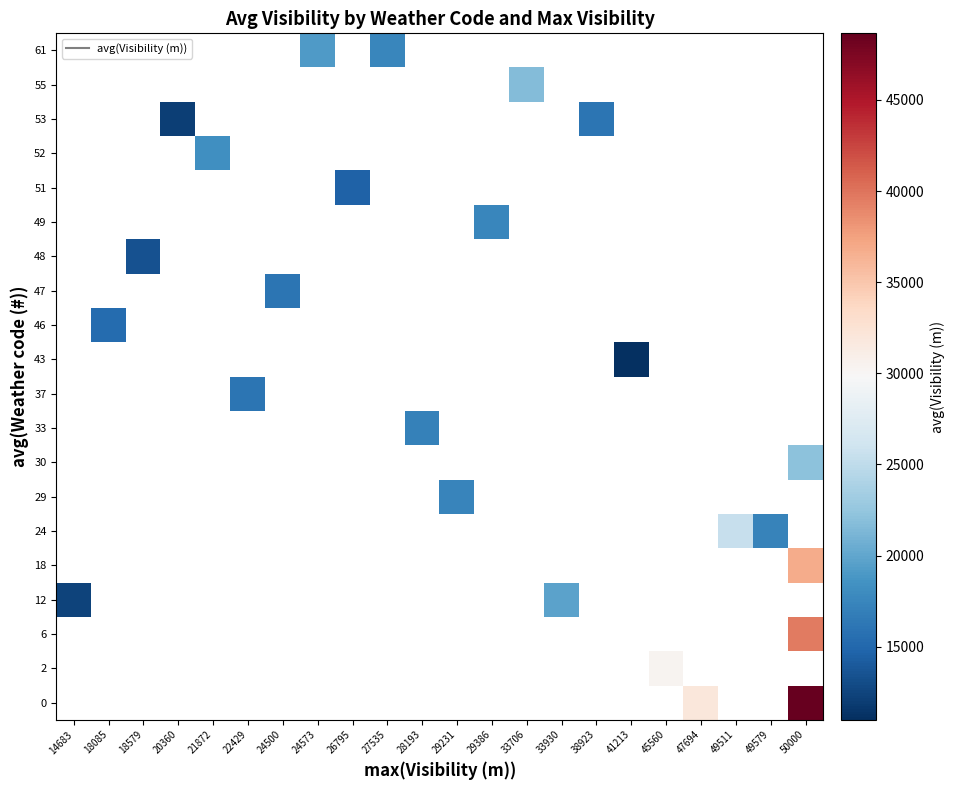

List the series in order of their peak value, lowest first.

0, 2, 6, 12, 18, 24, 29, 30, 33, 37, 43, 46, 47, 48, 49, 51, 52, 53, 55, 61